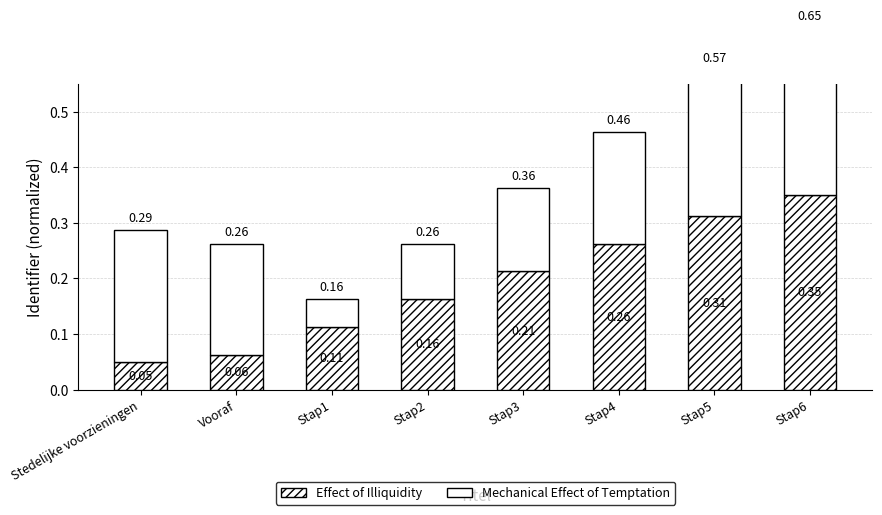

What value does the Mechanical Effect of Temptation series have at Stap4?

0.2